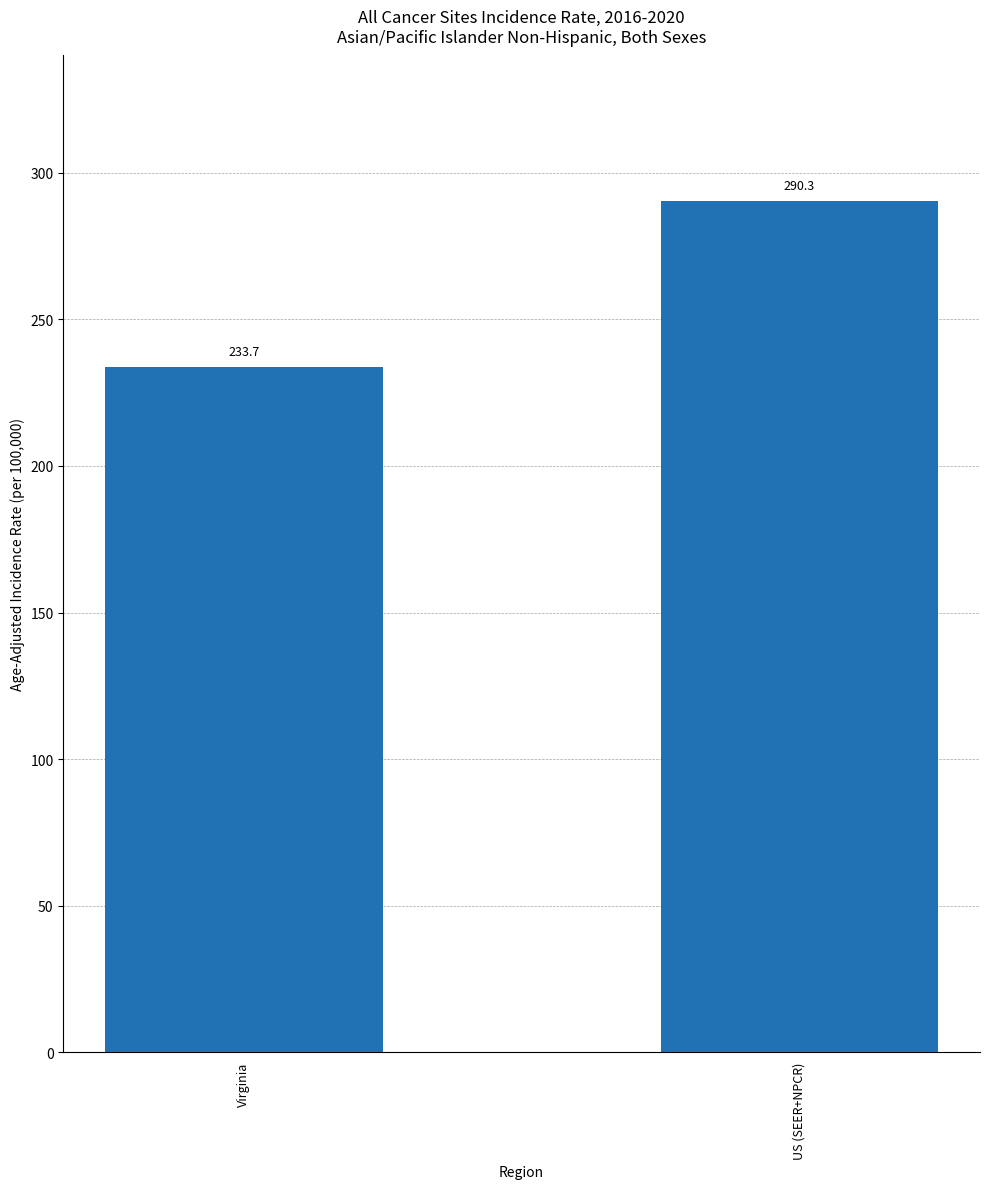

What is the minimum value shown in the chart?

233.7